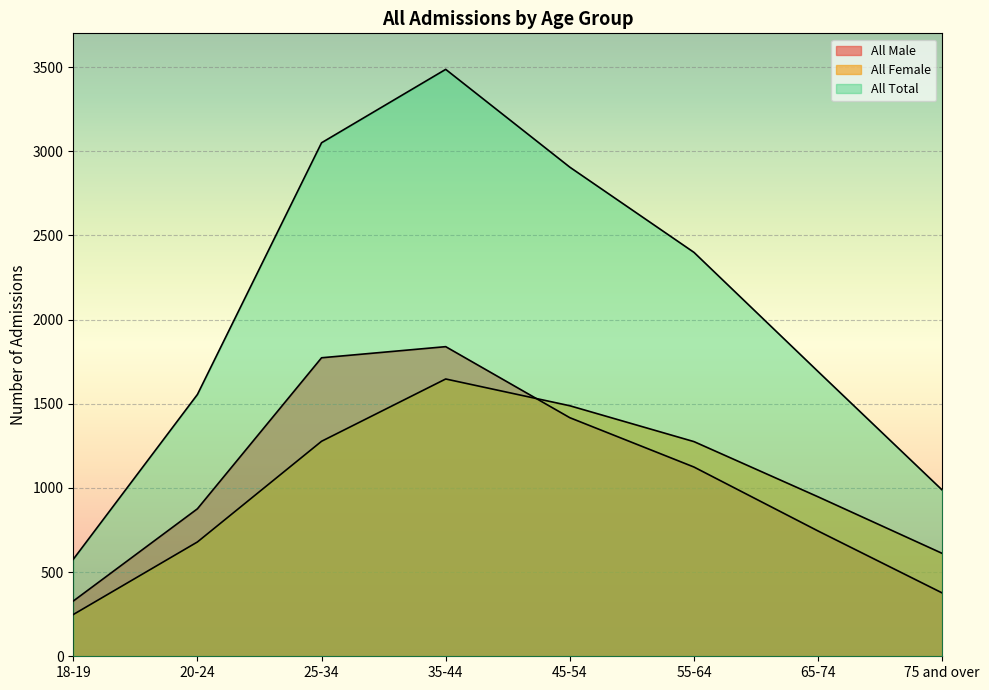

Reading left to right, what are all the values shown in this chart?

All Male: 18-19=328	20-24=876	25-34=1773	35-44=1839	45-54=1417	55-64=1124	65-74=744	75 and over=376
All Female: 18-19=248	20-24=679	25-34=1277	35-44=1647	45-54=1488	55-64=1275	65-74=947	75 and over=611
All Total: 18-19=576	20-24=1555	25-34=3050	35-44=3486	45-54=2905	55-64=2399	65-74=1691	75 and over=987